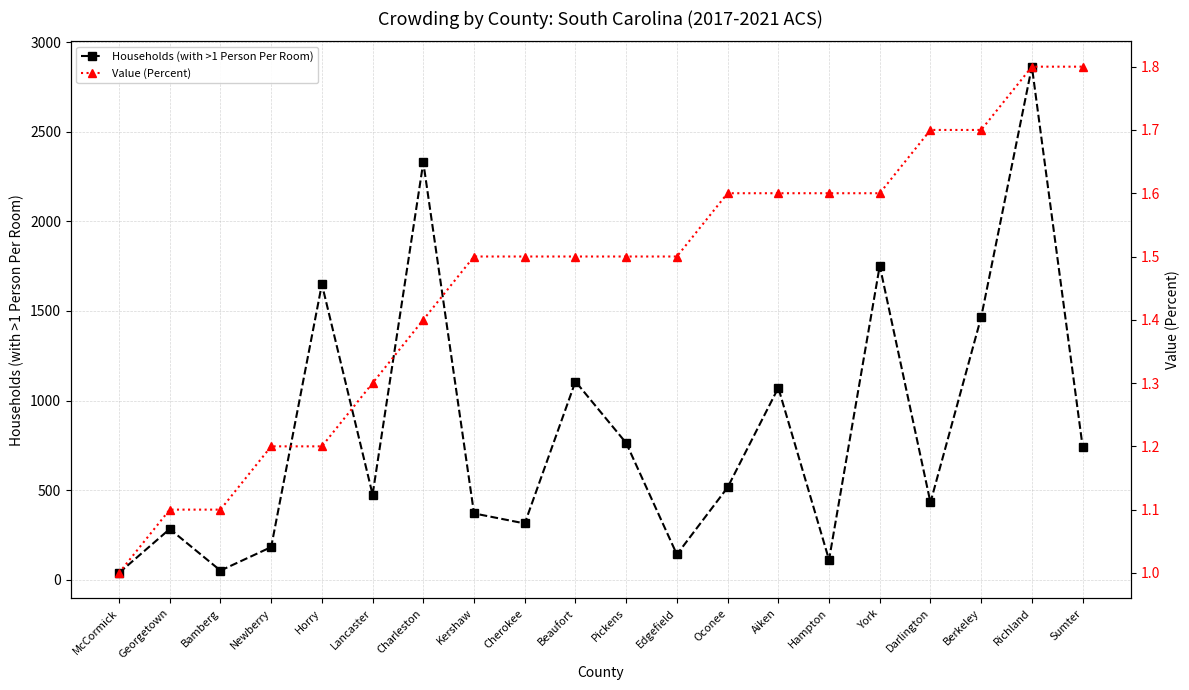

Is the value of Households (with >1 Person Per Room) at Kershaw greater than the value of Value (Percent) at Kershaw?

Yes